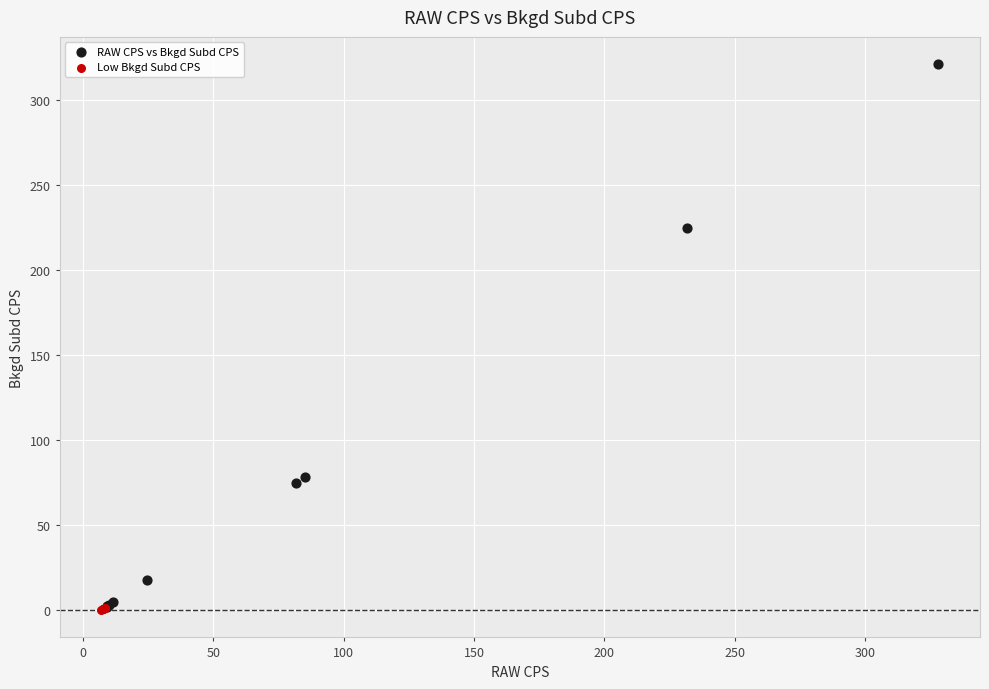

Which series contains the highest Y value?

RAW CPS vs Bkgd Subd CPS